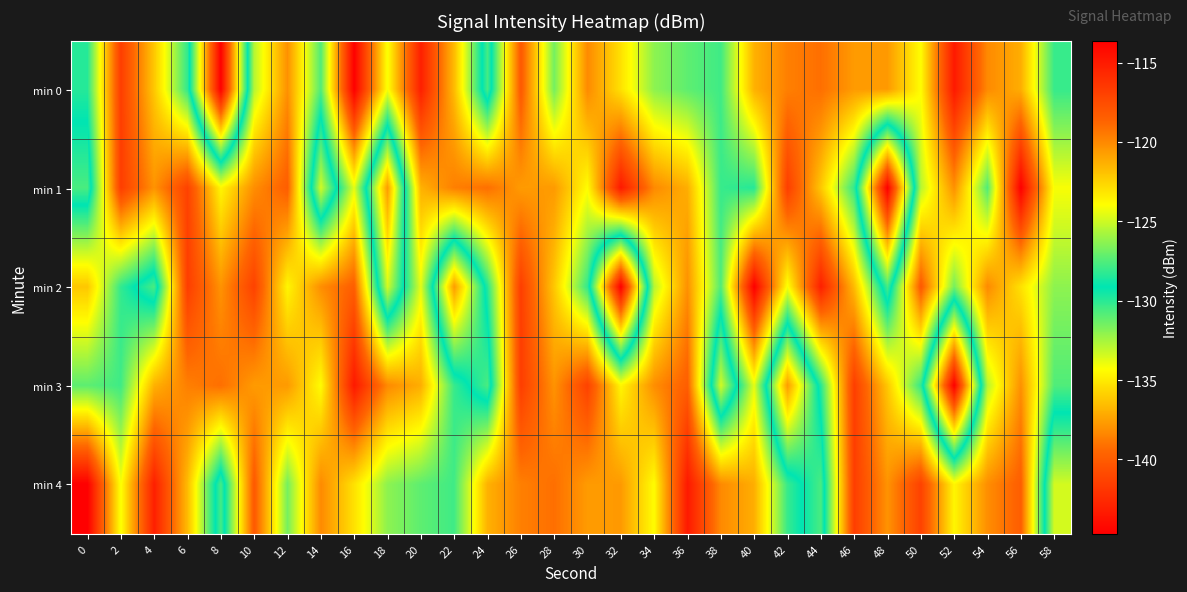

Count the number of categories in the chart.

30